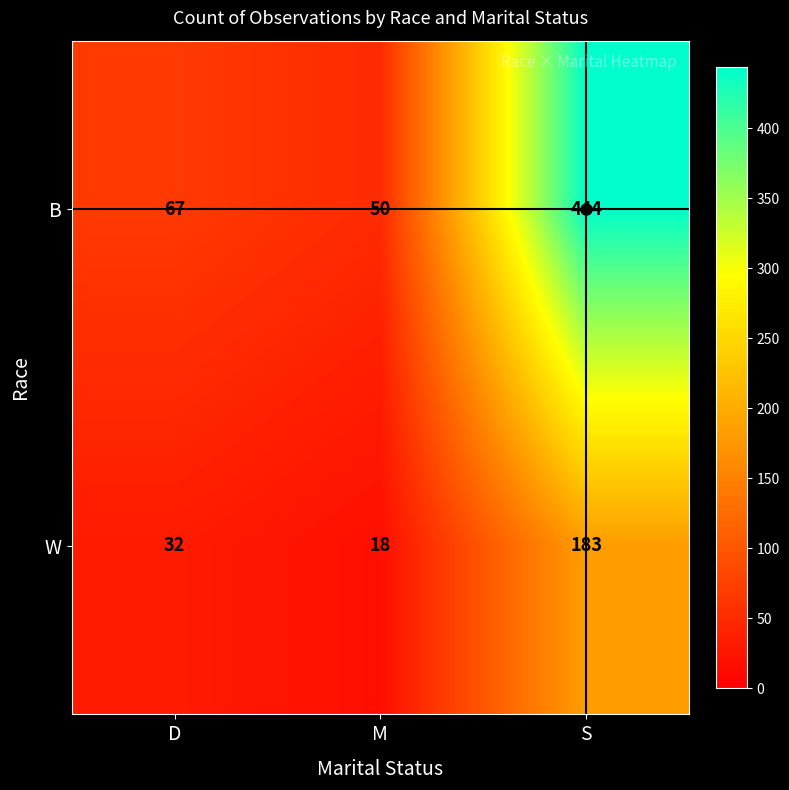

How many values in the B series are below 67?

1